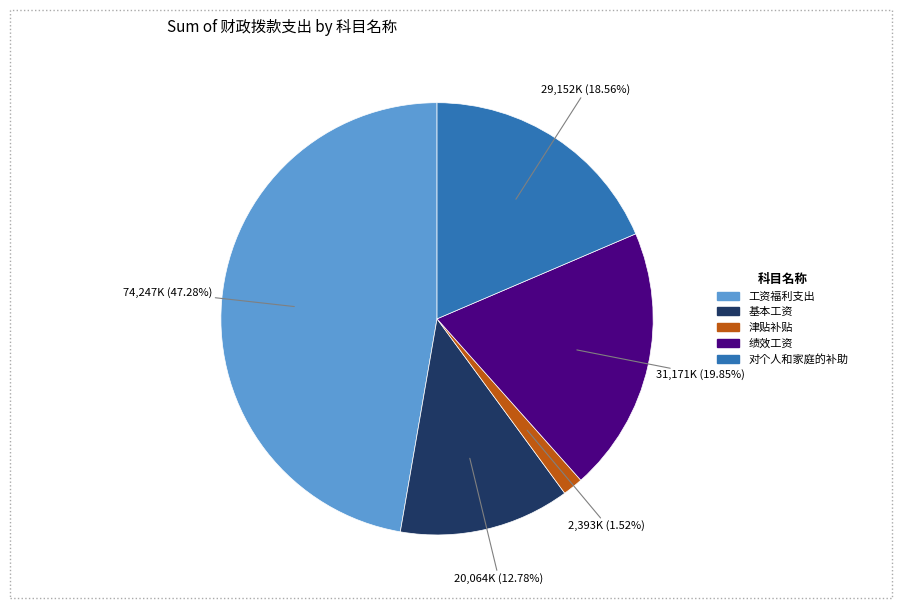

Approximately how many times larger is the value at 基本工资 compared to 对个人和家庭的补助?

0.7